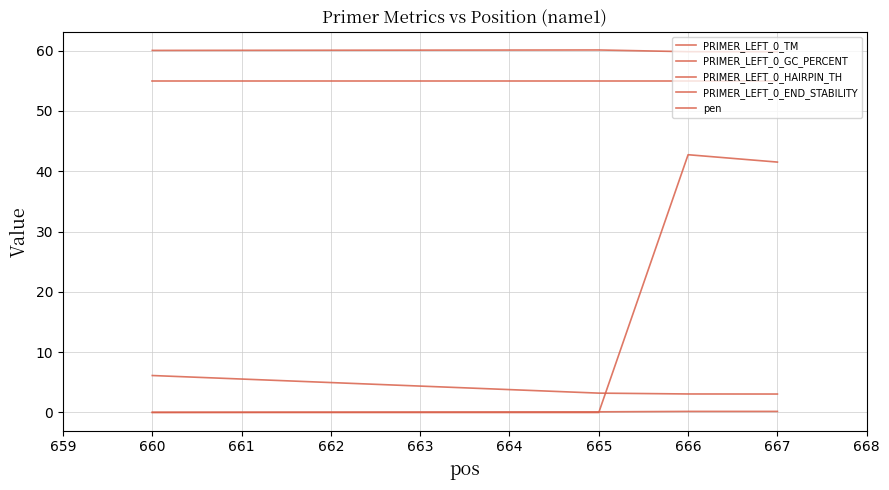

Does the chart have visible grid lines?

Yes